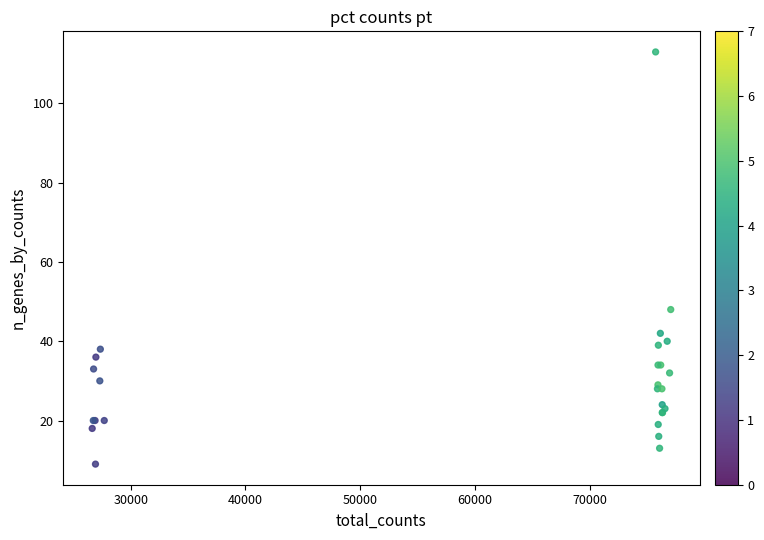

What Y value in the scatter plot is closest to 61?

48